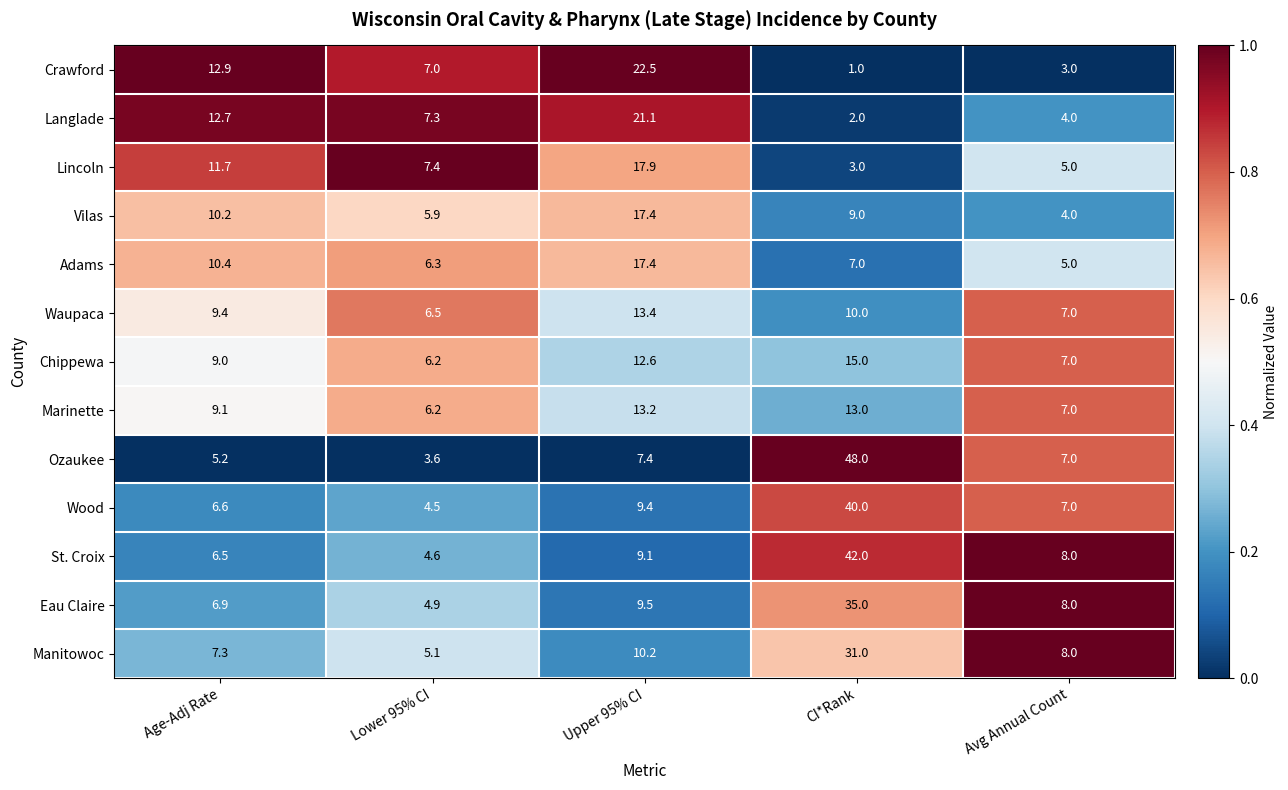

What is the average value of the St. Croix series?

14.0